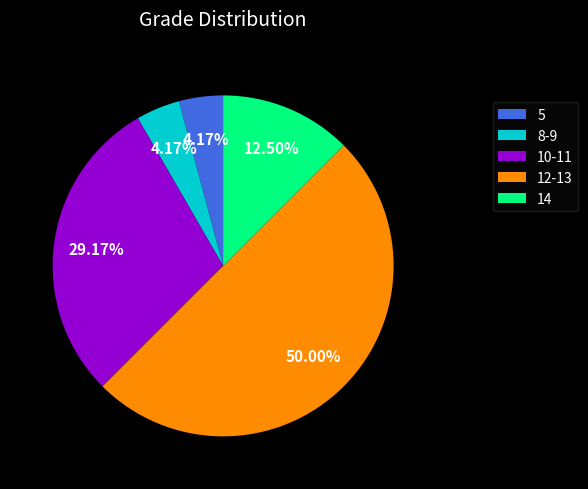

Does 10-11 represent more than half of the total?

No